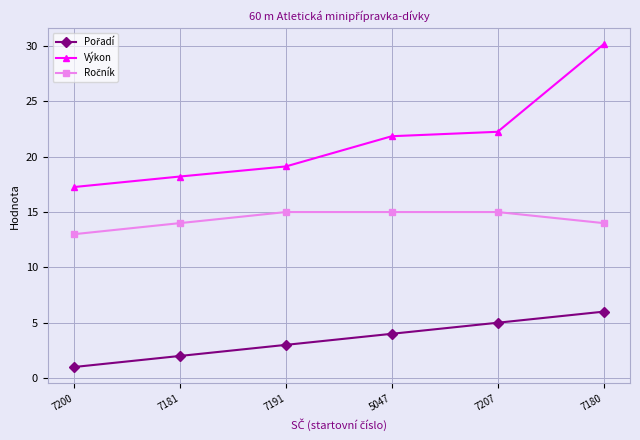

Between 7181 and 7207, which series saw the biggest shift?

Výkon